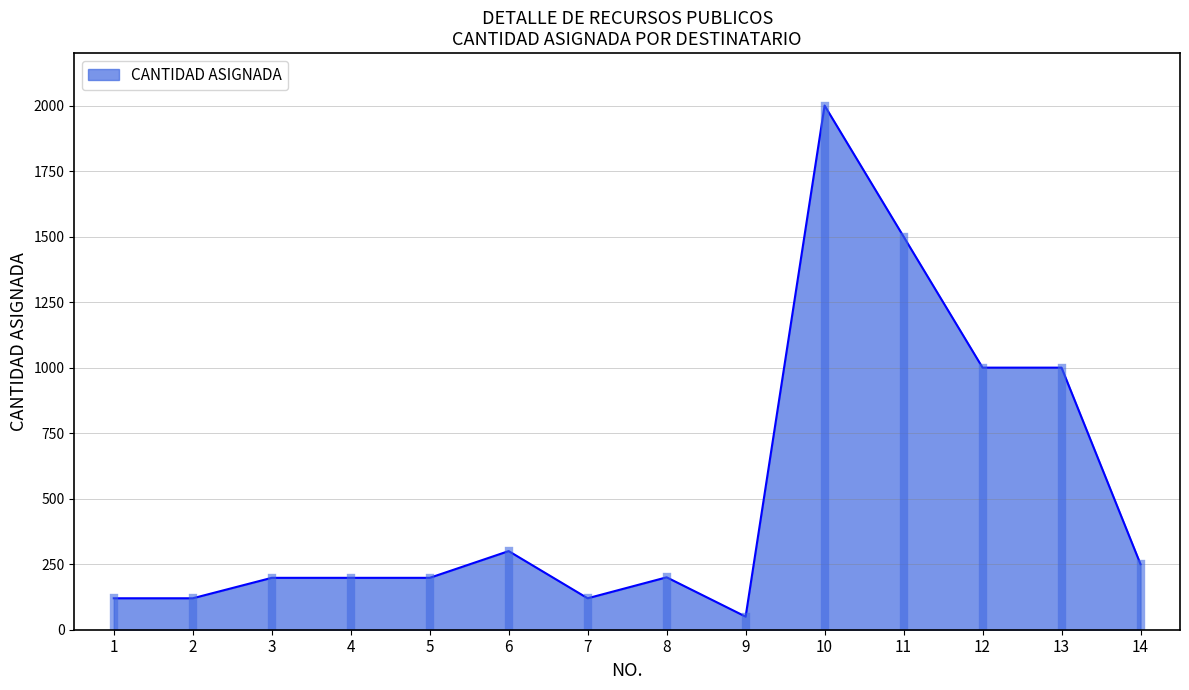

What is the difference between the values at 6 and 8?

100